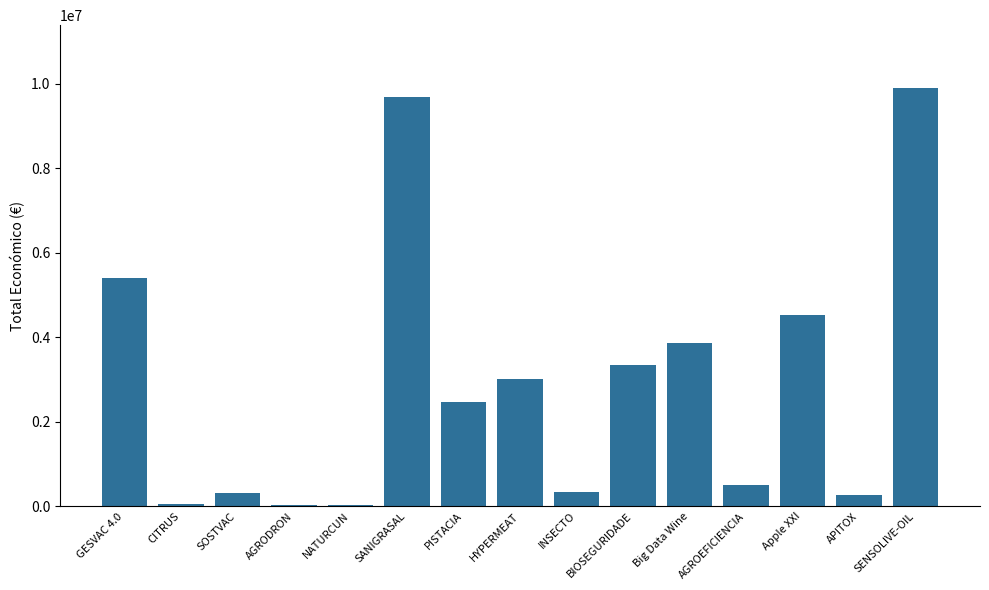

The value at SANIGRASAL is 4427415. True or false?

False